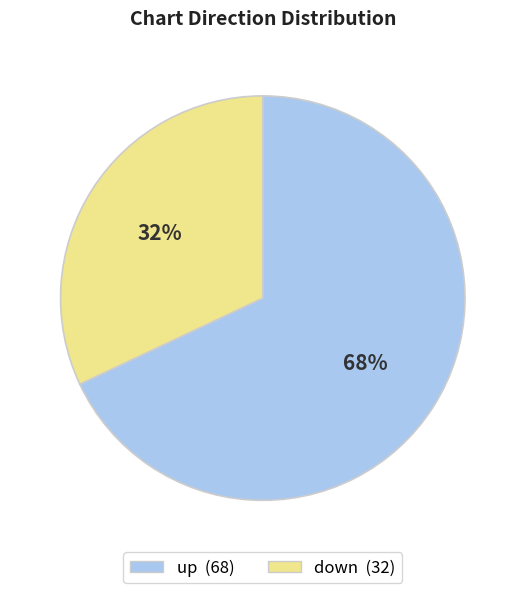

Approximately how many times larger is the value at up compared to down?

2.1